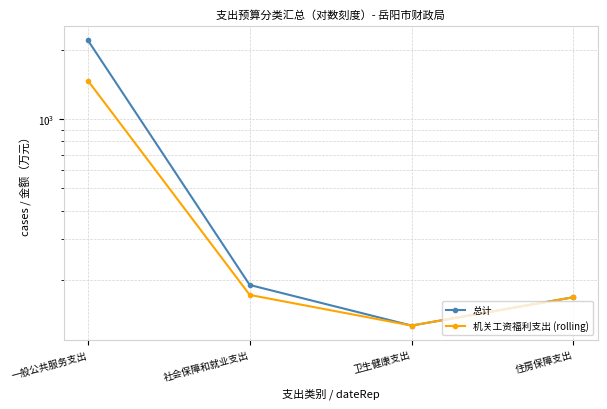

At how many categories does at least one series exceed 1447?

1